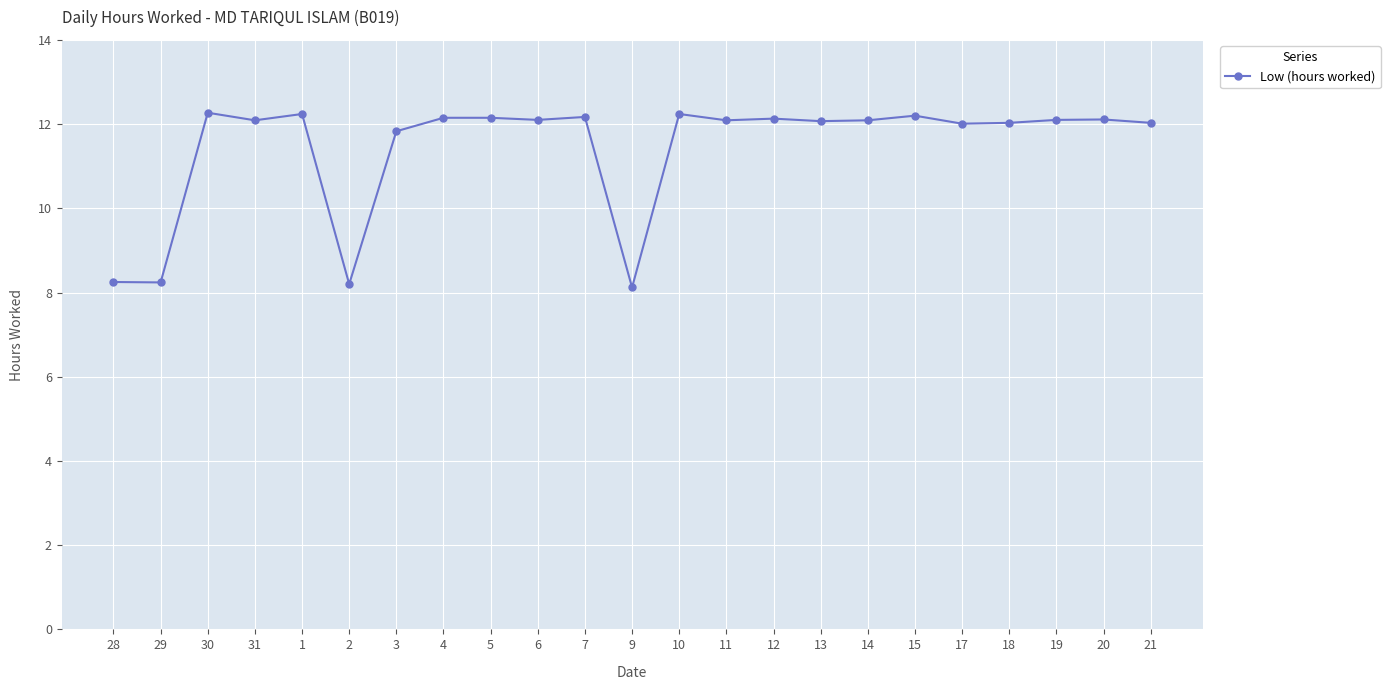

What is the minimum value shown in the chart?

8.1